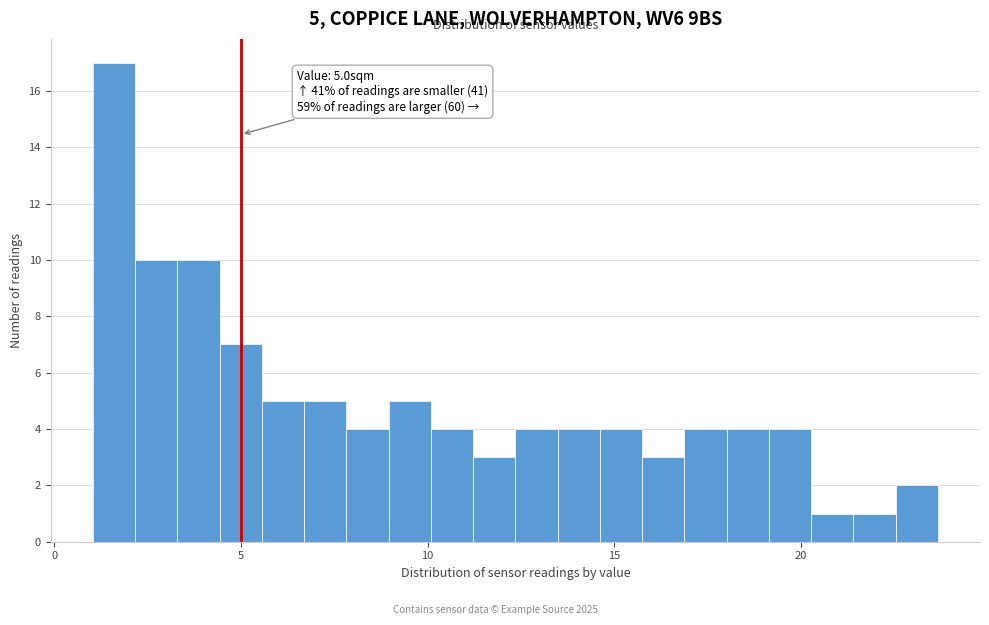

Around what value on the x-axis is the tallest bar? Give the approximate position of its centre, as read against the axis.

1.5